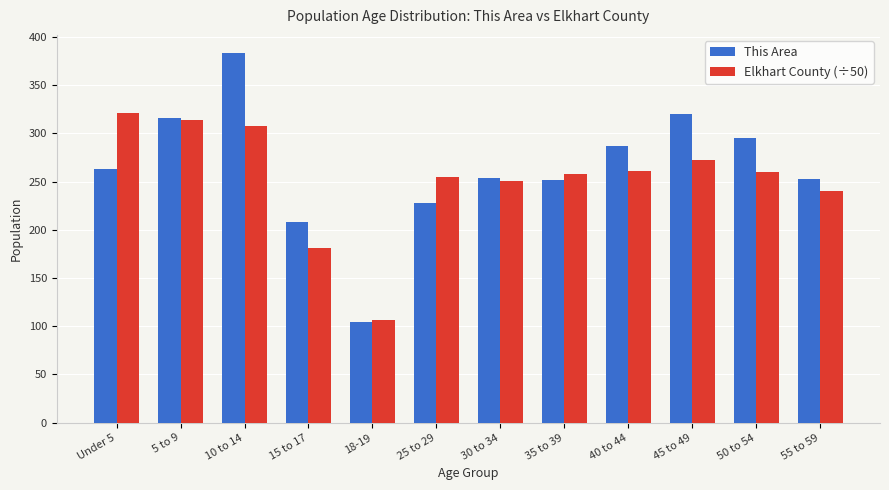

What is the label of the 3rd bar from the left?

10 to 14